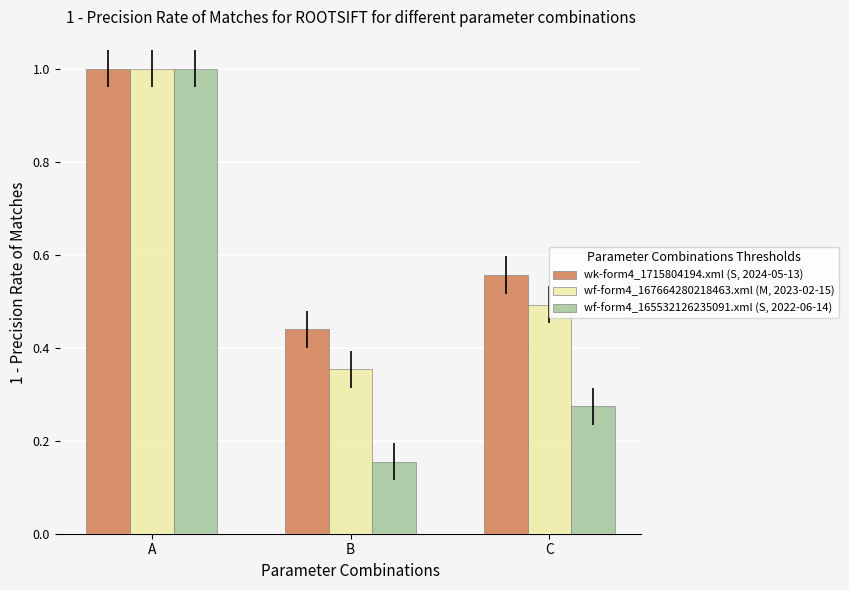

Is the value of wf-form4_167664280218463.xml (M, 2023-02-15) at C greater than the value of wf-form4_165532126235091.xml (S, 2022-06-14) at B?

Yes